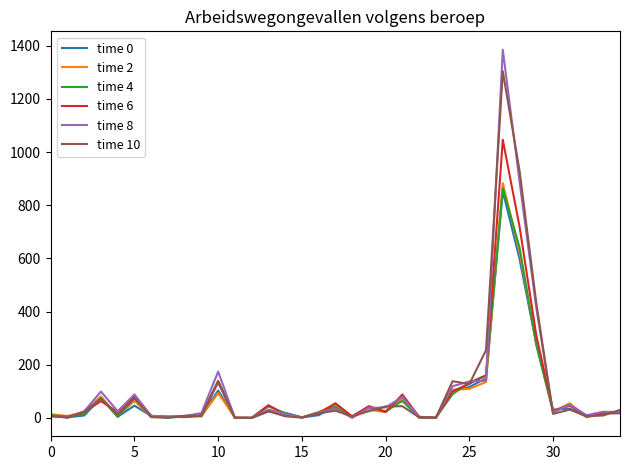

Which series has the largest range (max minus min)?

time 8